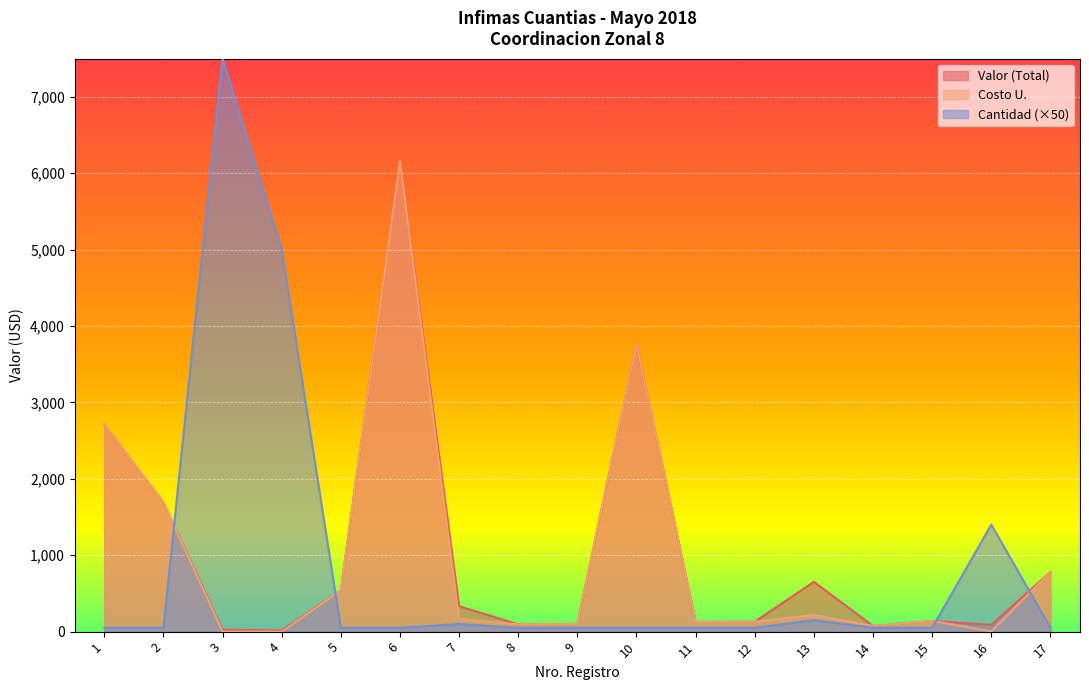

Read the Valor (Total) value at 11.

127.5